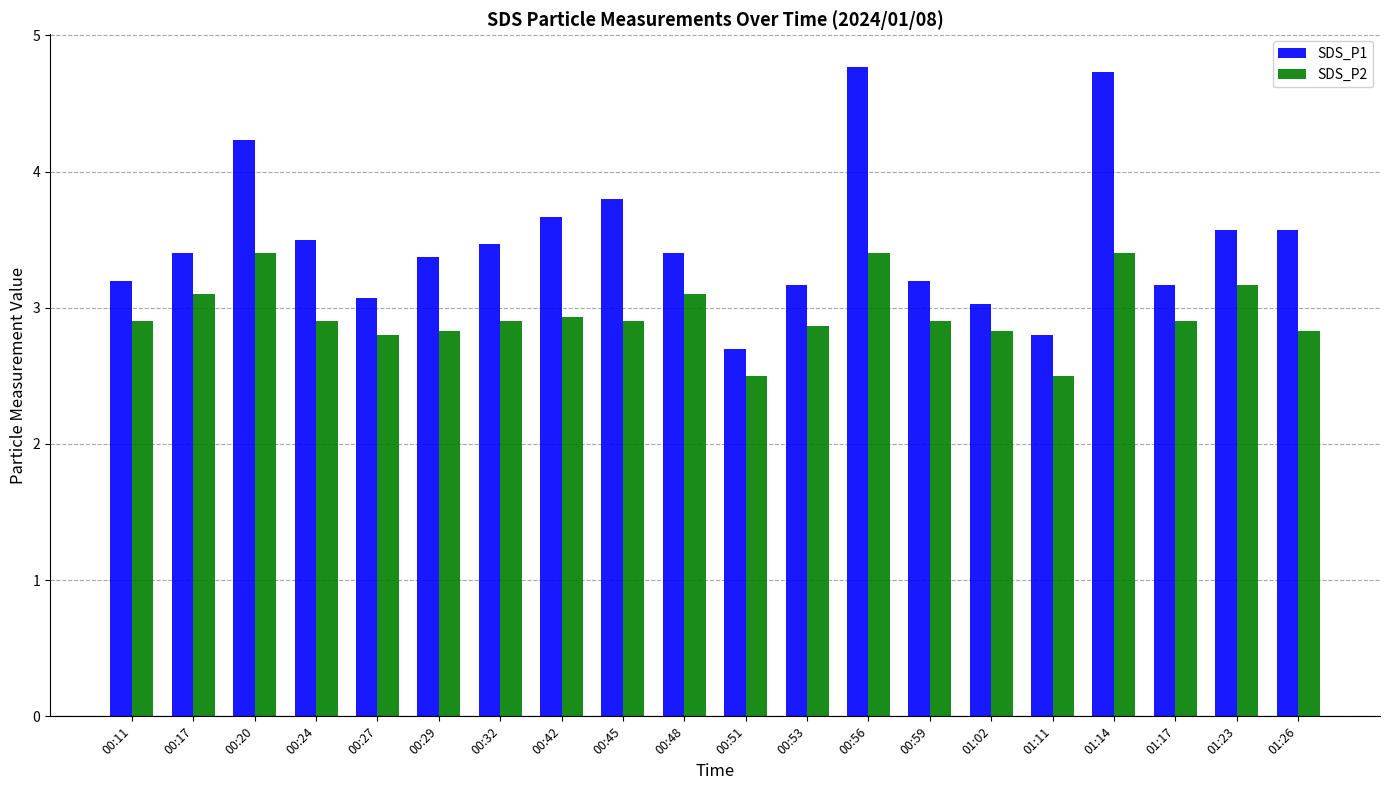

Is it true that SDS_P2 equals 3.2 at 01:23?

True